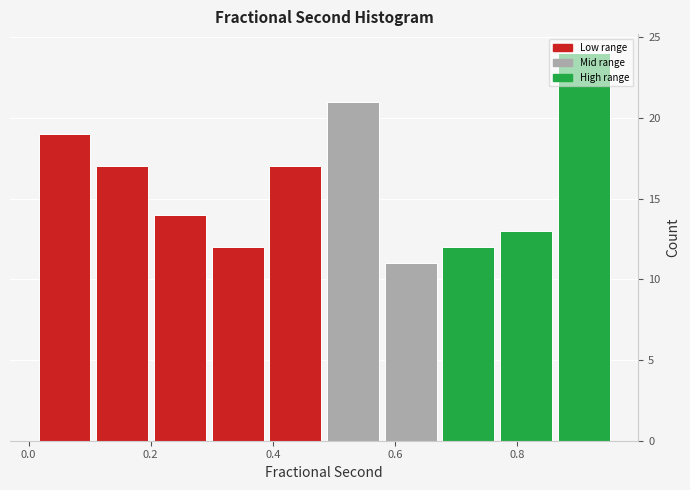

Over which range of the x-axis is the bar tallest?

0.86 to 0.96